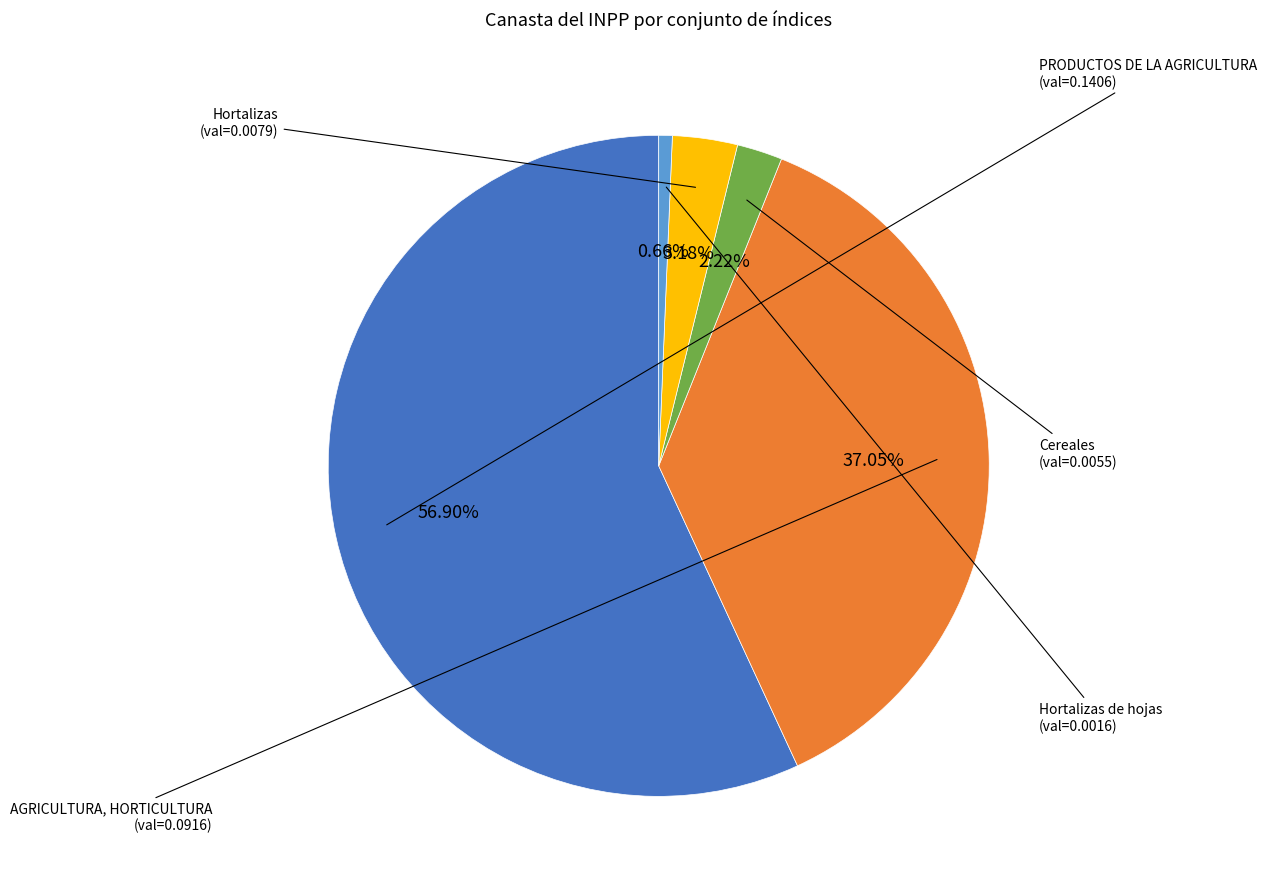

Is there a majority slice in this chart?

Yes